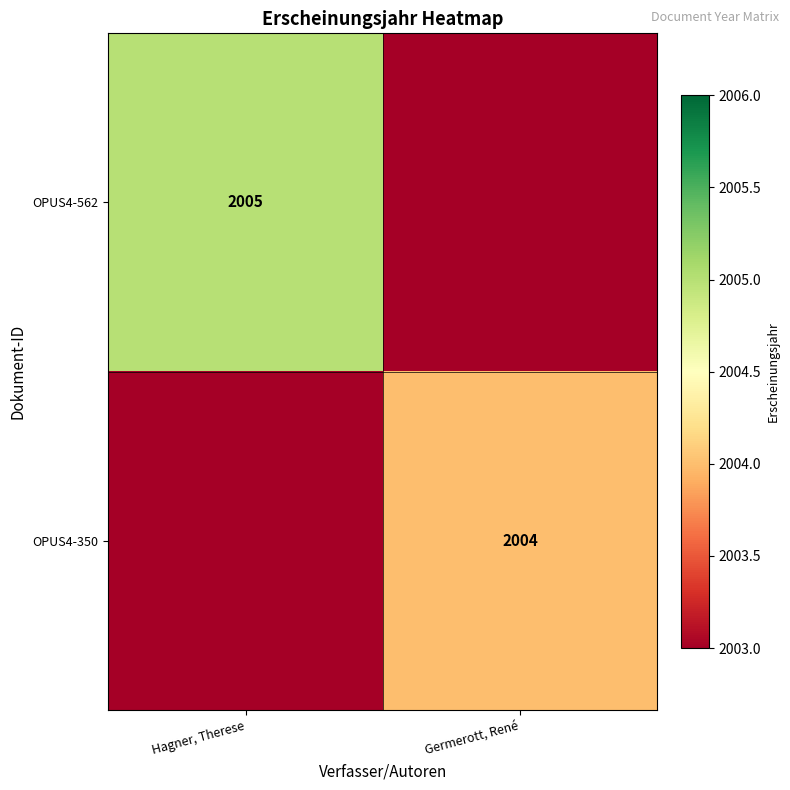

What is the spread (max minus min) of values at Hagner, Therese?

2